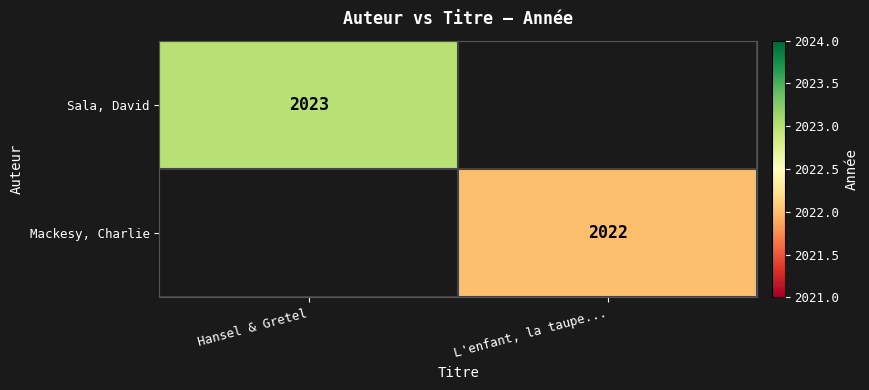

The Sala, David series shows 3022 at Hansel & Gretel. True or false?

False